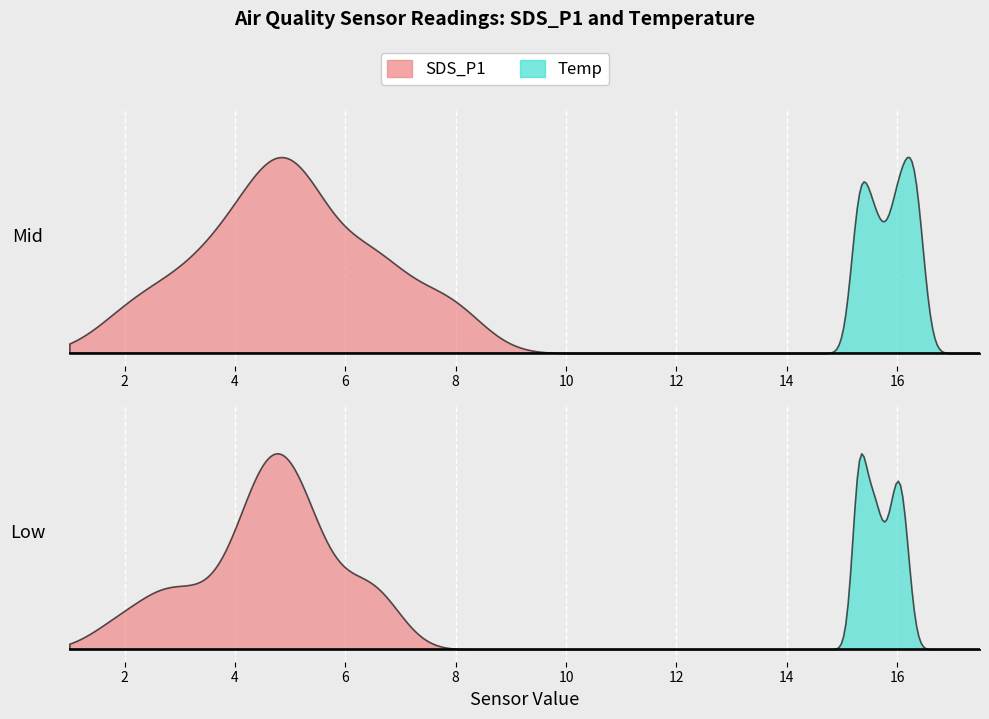

What are all the series names shown in the legend?

SDS_P1, Temp